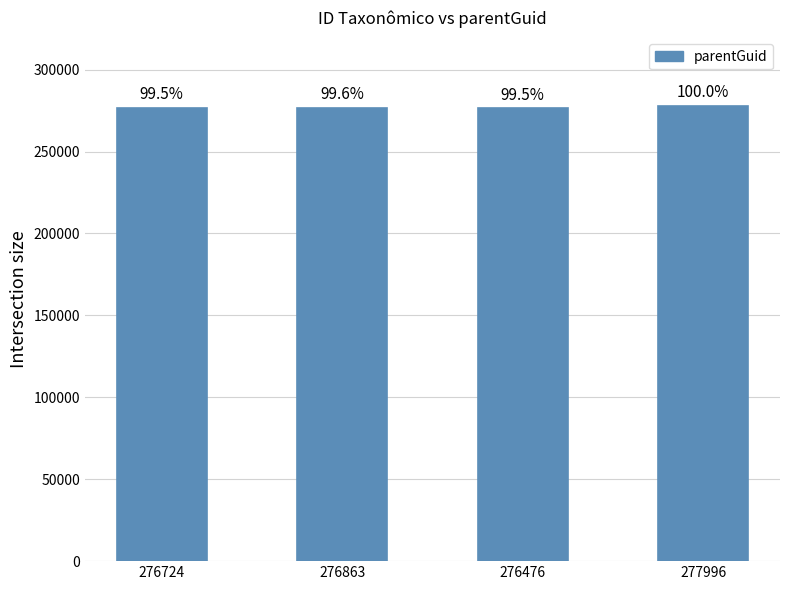

Rank the categories by value from lowest to highest.

276476, 276724, 276863, 277996